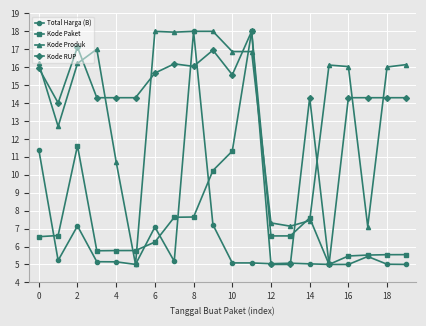

True or false: Kode RUP and Kode Produk cross at least once.

True